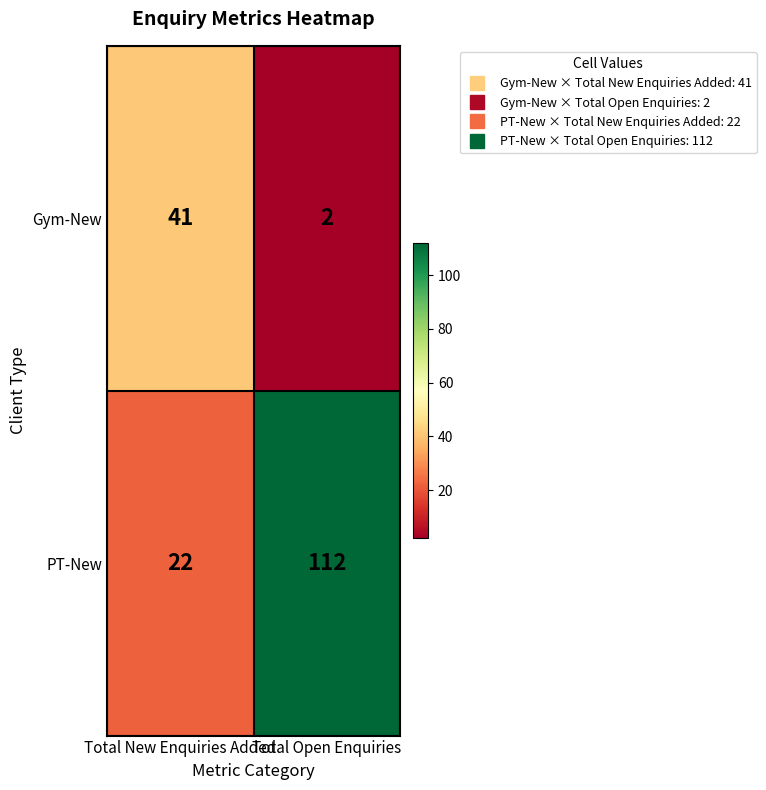

At which label is PT-New closest to 67?

Total New Enquiries Added